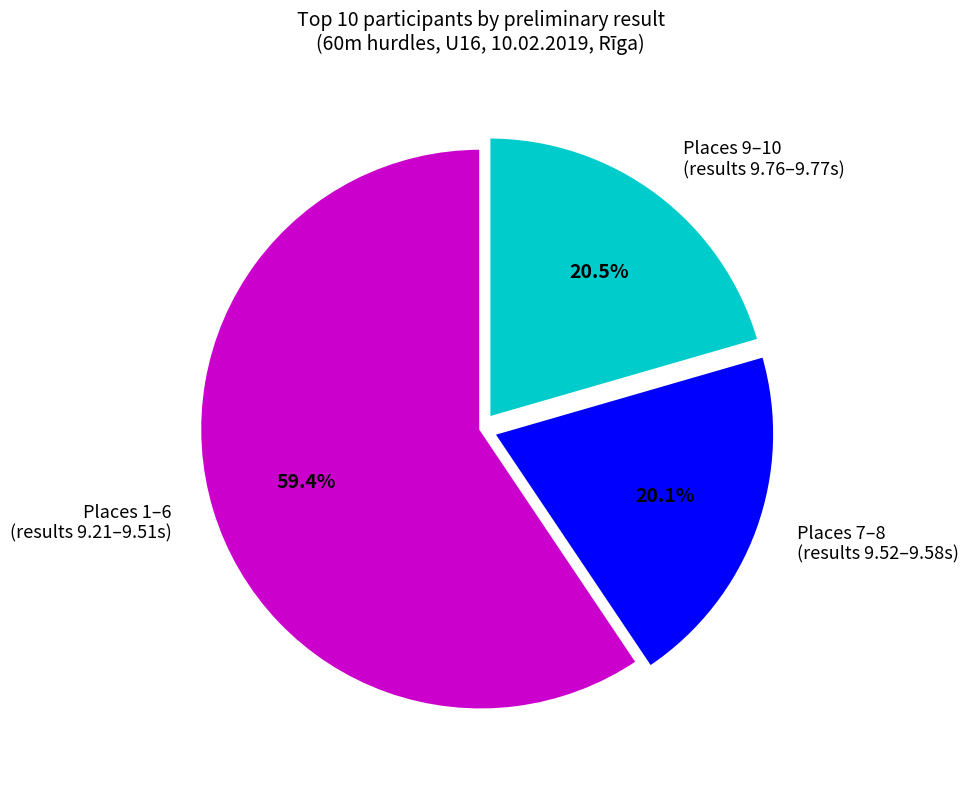

What is the ratio of the value at Places 1–6 (results 9.21–9.51s) to the value at Places 7–8 (results 9.52–9.58s)?

3.0